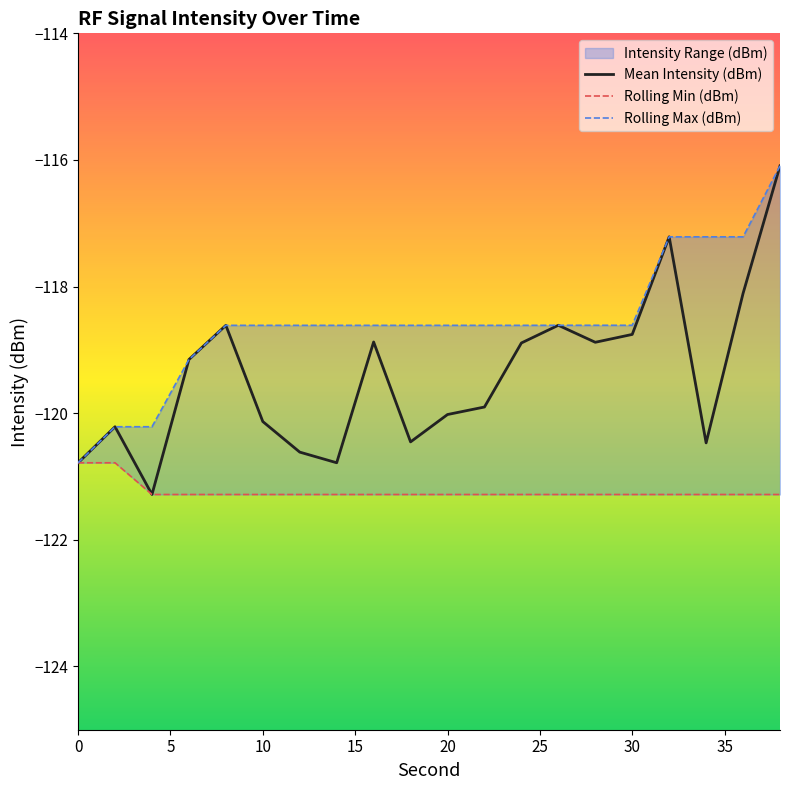

Which series has the largest total across all categories?

Rolling Max (dBm)